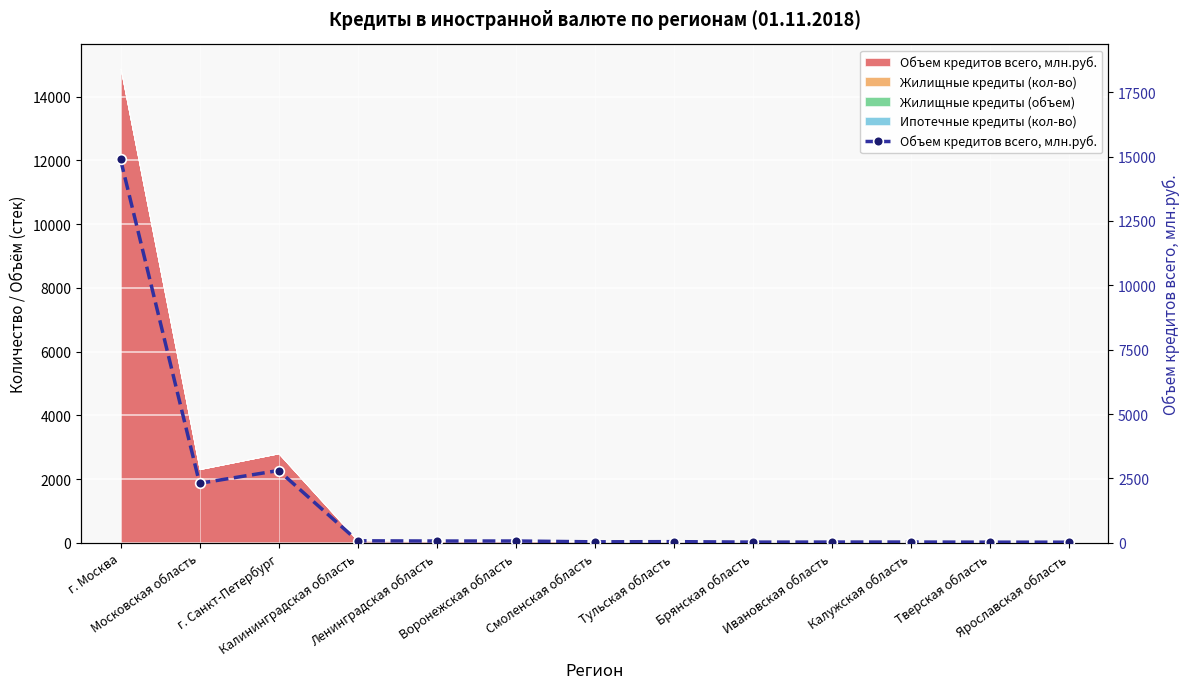

Reading right to left, extract all data points from this chart.

21	22	27	26	24	42	35	67	66	75	2805	2309	14888